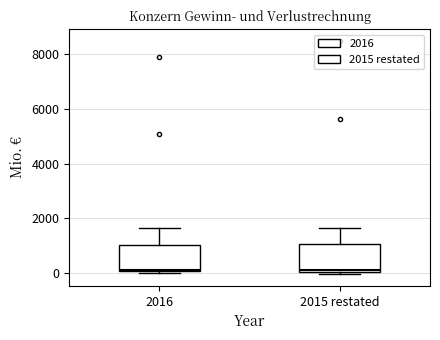

Reading left to right, transcribe this box plot: for each box, give where its median line is, the range the box spans, and where its two whiskers end, as read against the y-axis. The values are not printed on the chart, so give them approximately, as read against the axis.

2016: median 0, box 0 to 1000, whiskers 0 to 1600
2015 restated: median 200, box 0 to 1000, whiskers 0 (just below the box's lower edge) to 1600